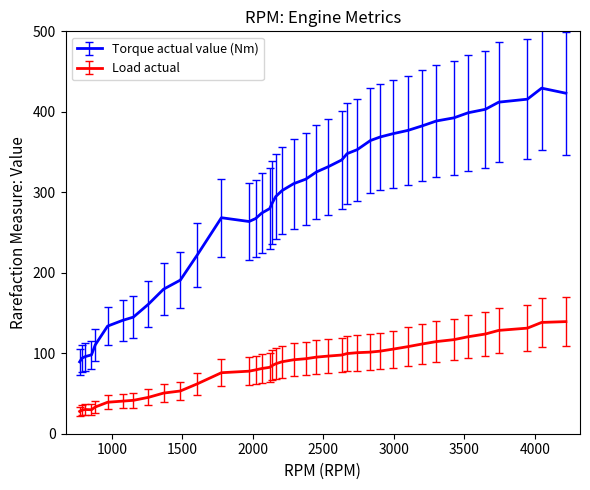

True or false: Load actual and Torque actual value (Nm) cross at least once.

False